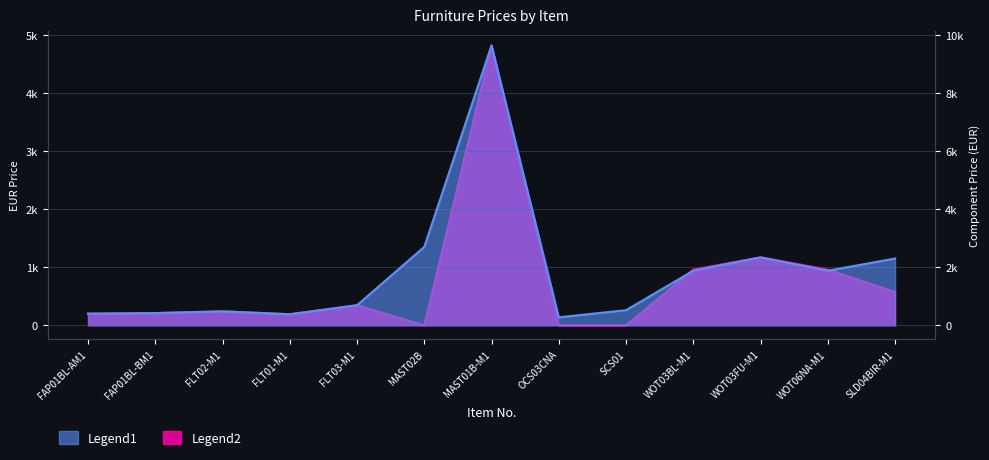

The Component Price (EUR) series shows 472 at WOT03BL-M1. True or false?

False